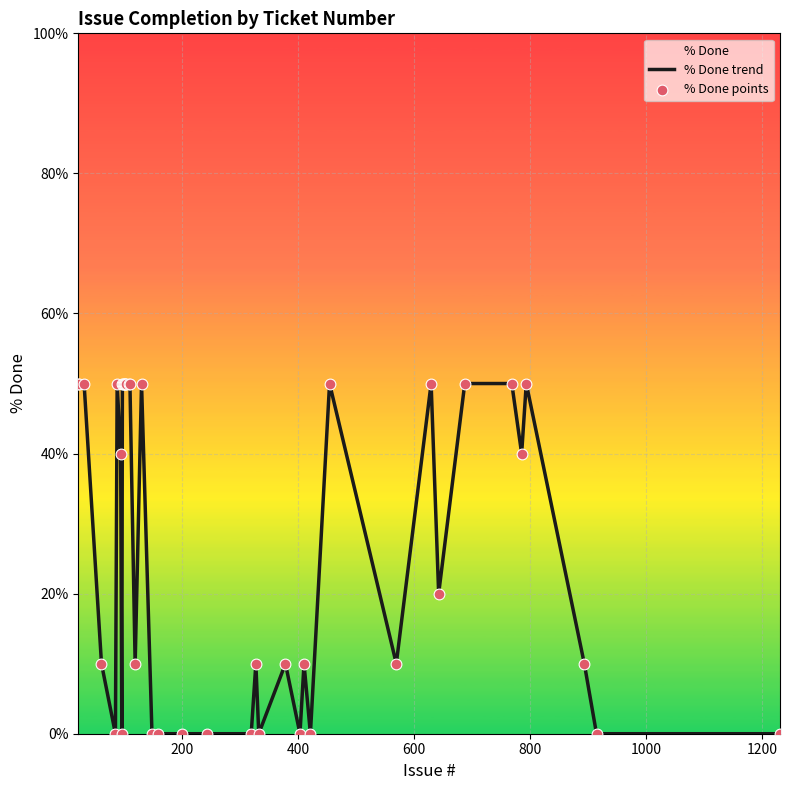

What is the greatest value displayed?

50